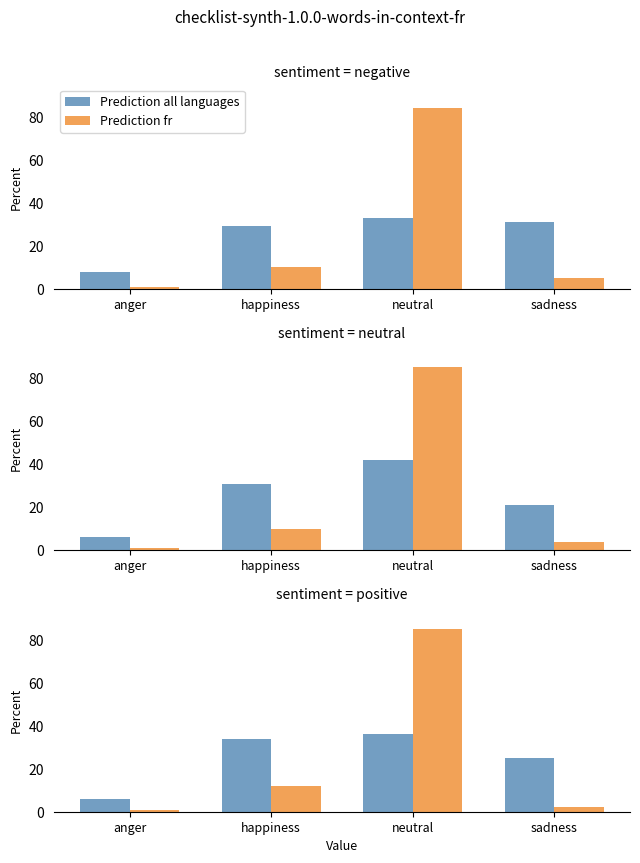

Is it true that Prediction fr equals 44 at neutral?

False